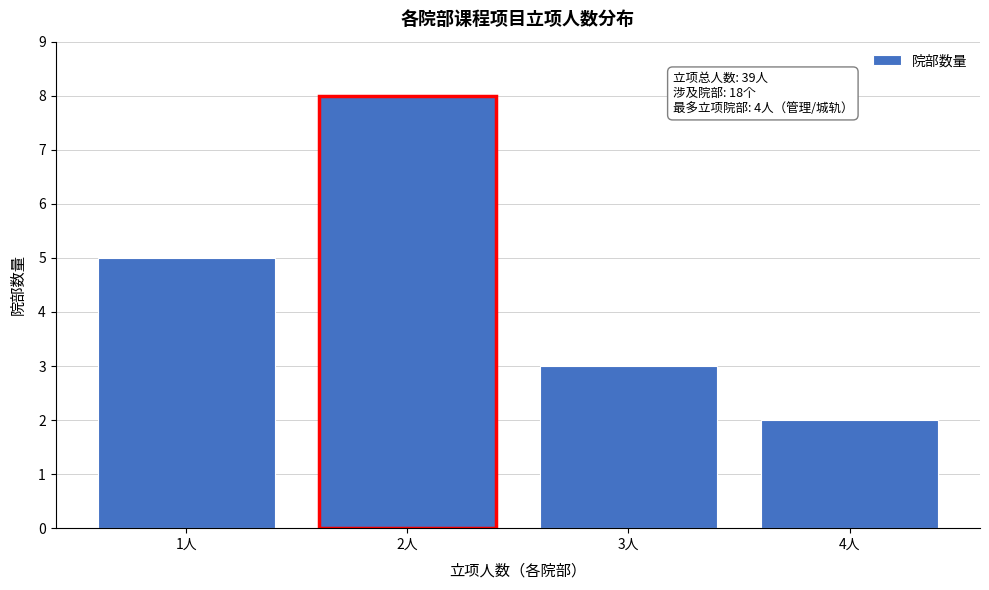

Reading right to left, list all the values displayed in this chart.

4人=2	3人=3	2人=8	1人=5